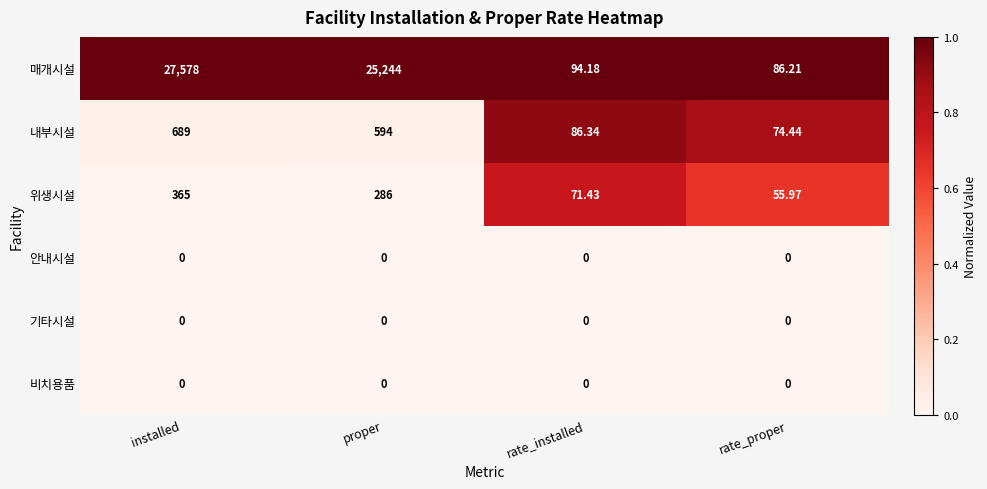

At how many categories does at least one series exceed 0?

4